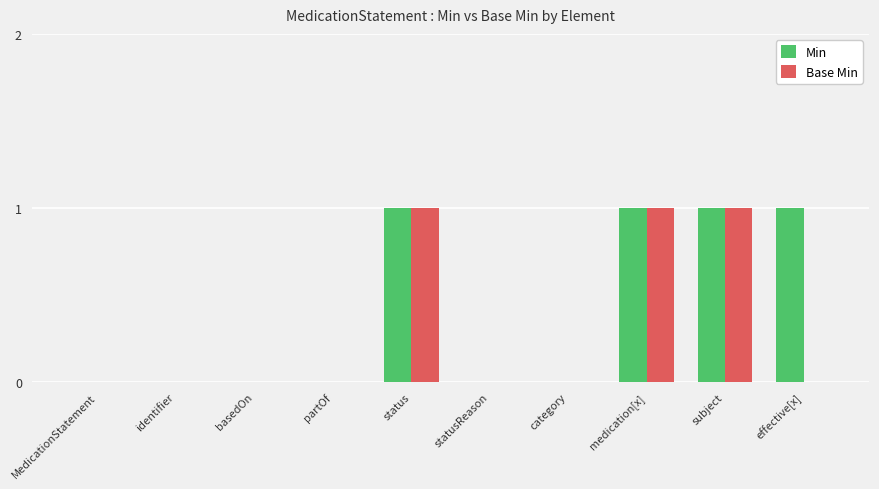

What is the sum of all Min values?

4